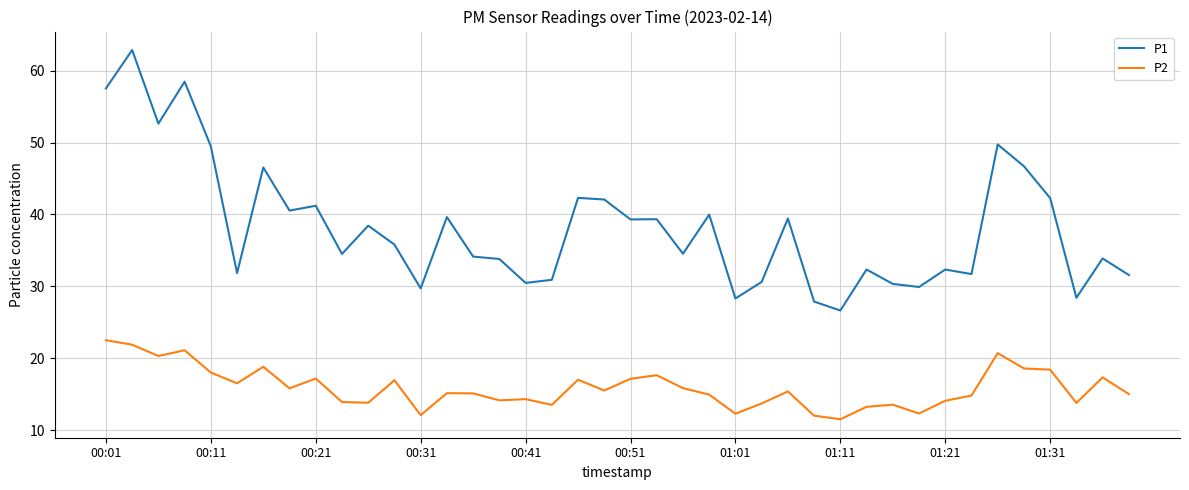

True or false: P1 and P2 intersect in this chart.

False